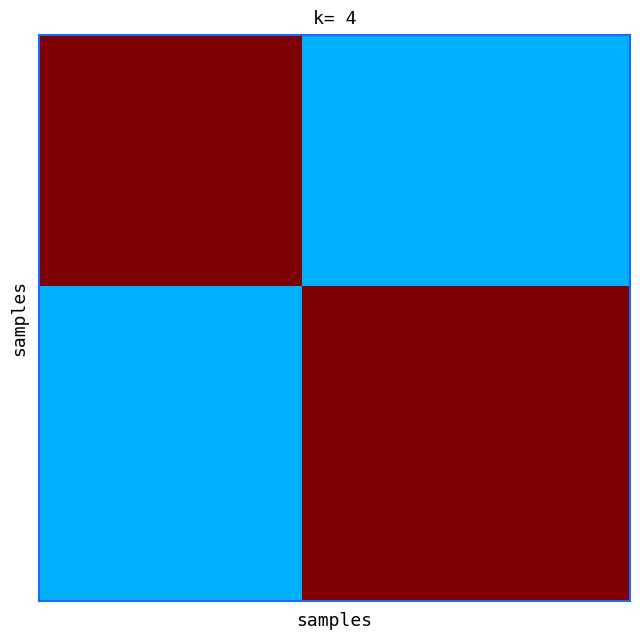

What is the greatest value displayed?

1.0